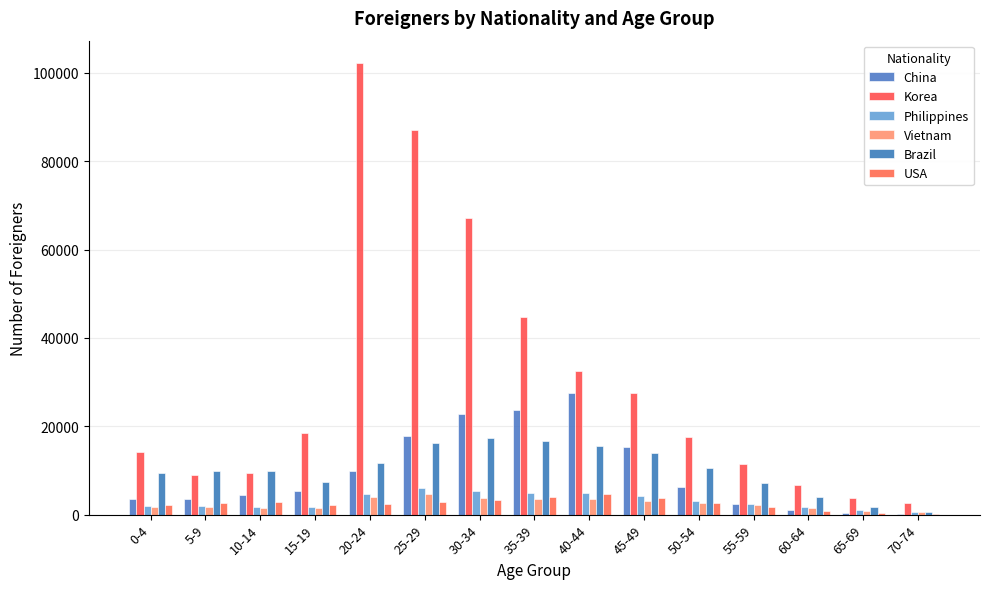

Which series has the largest total across all categories?

Korea